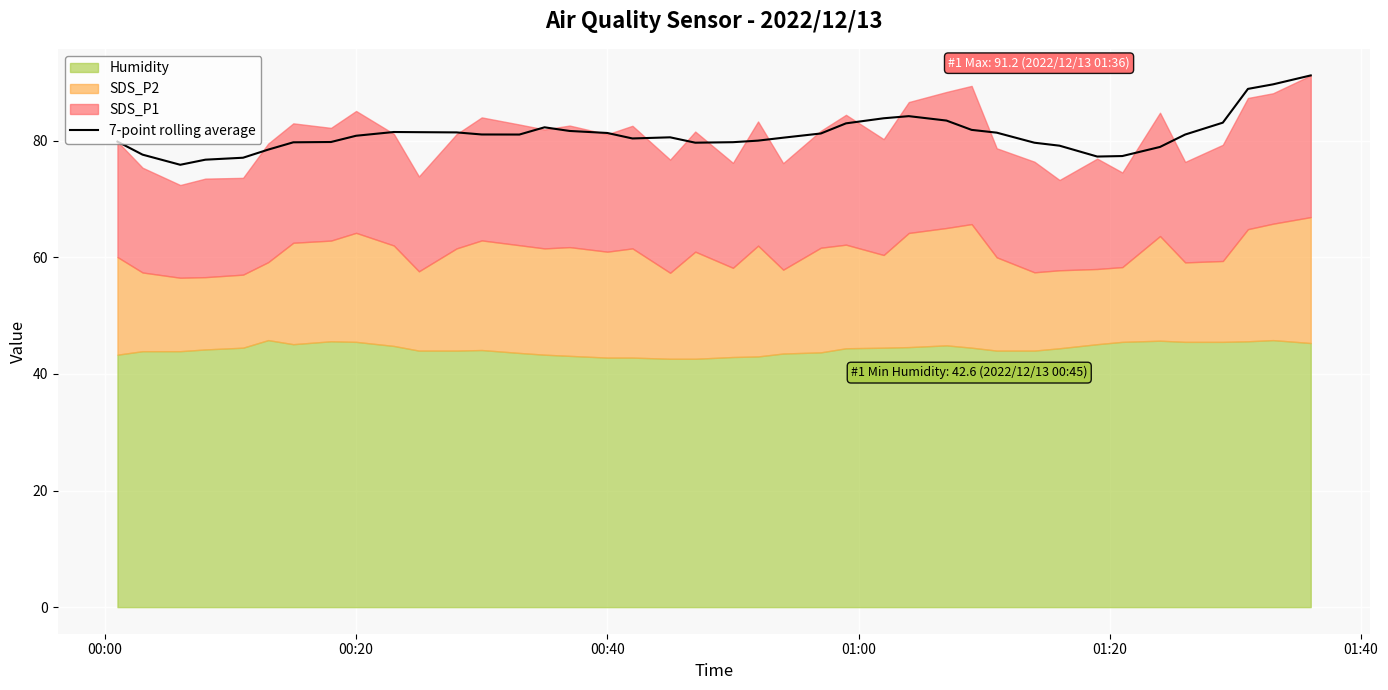

True or false: the data has more than 2 interior local peaks.

True